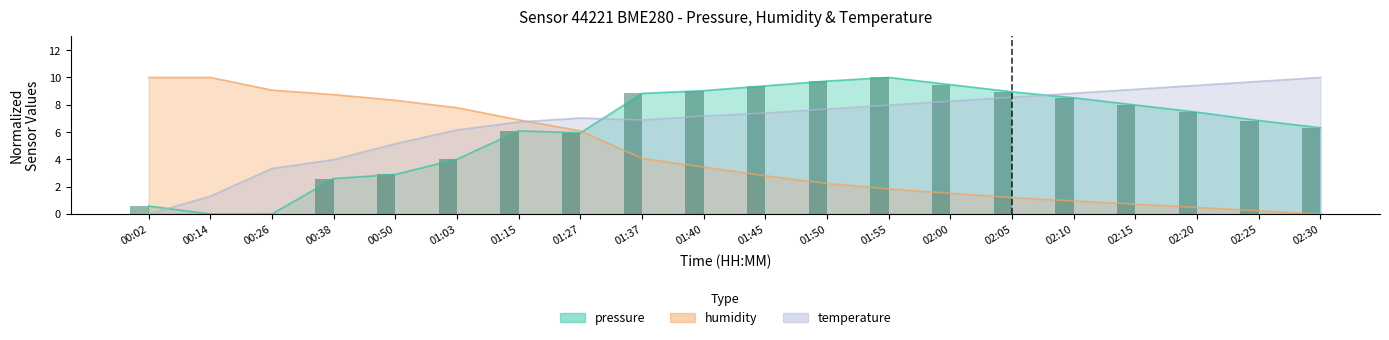

Which series has the widest spread of values?

pressure